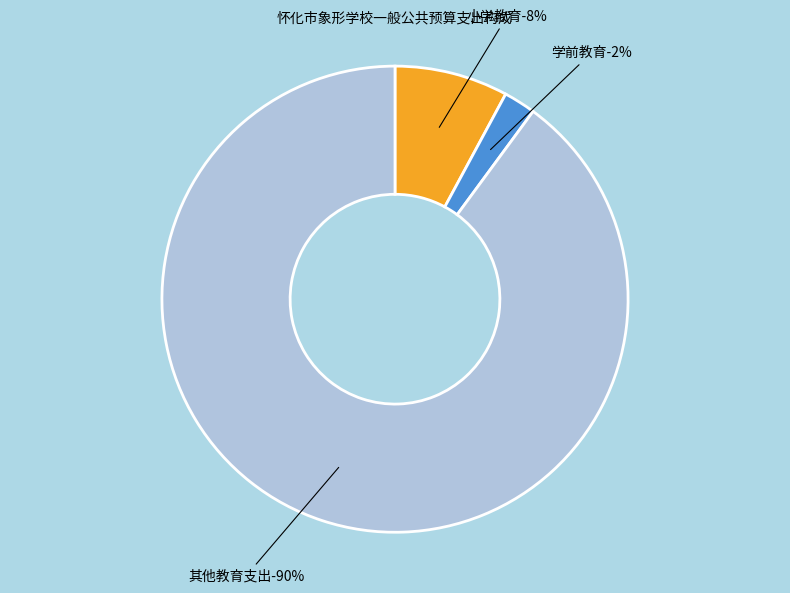

Does any single category account for the majority?

Yes